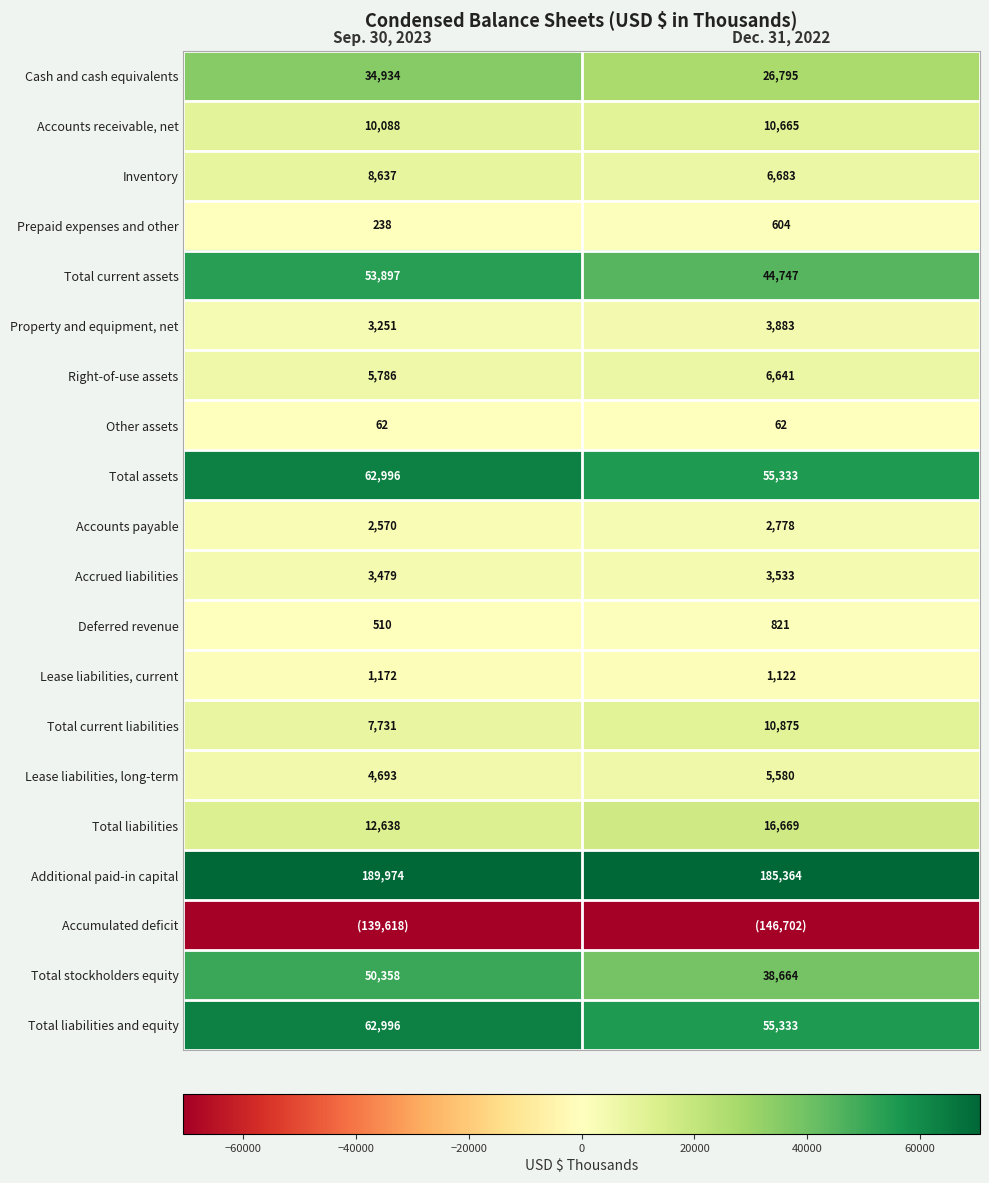

The value of Property and equipment, net at Dec. 31, 2022 is 3883. True or false?

True